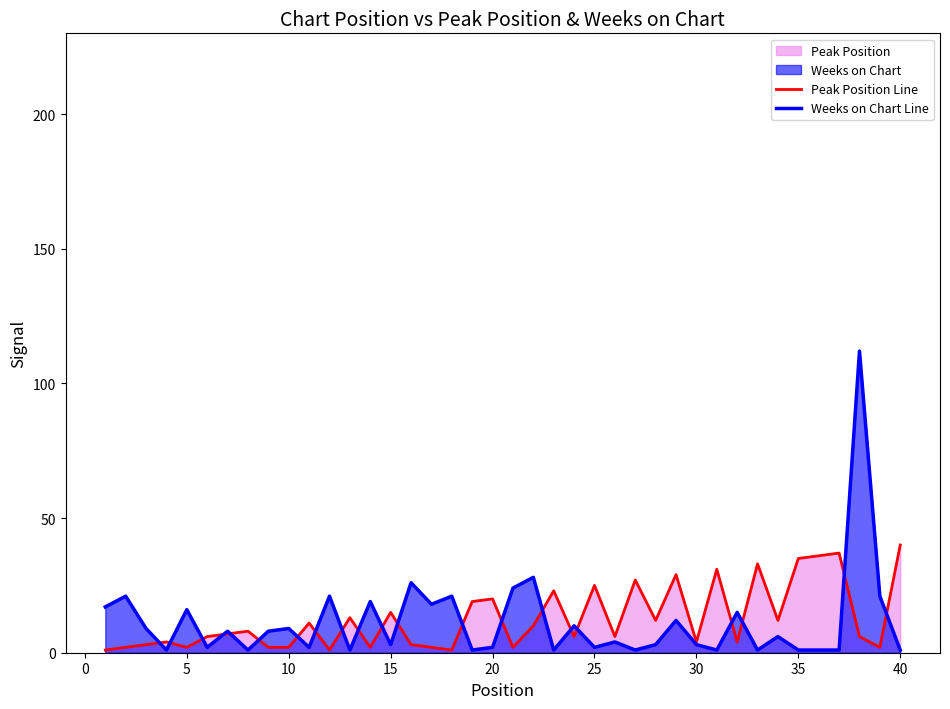

Reading left to right, list all the values displayed in this chart.

Peak Position Line: 1	2	3	4	2	6	7	8	2	2	11	1	13	2	15	3	2	1	19	20	2	10	23	6	25	6	27	12	29	4	31	4	33	12	35	36	37	6	2	40
Weeks on Chart Line: 17	21	9	1	16	2	8	1	8	9	2	21	1	19	3	26	18	21	1	2	24	28	1	10	2	4	1	3	12	3	1	15	1	6	1	1	1	112	21	1